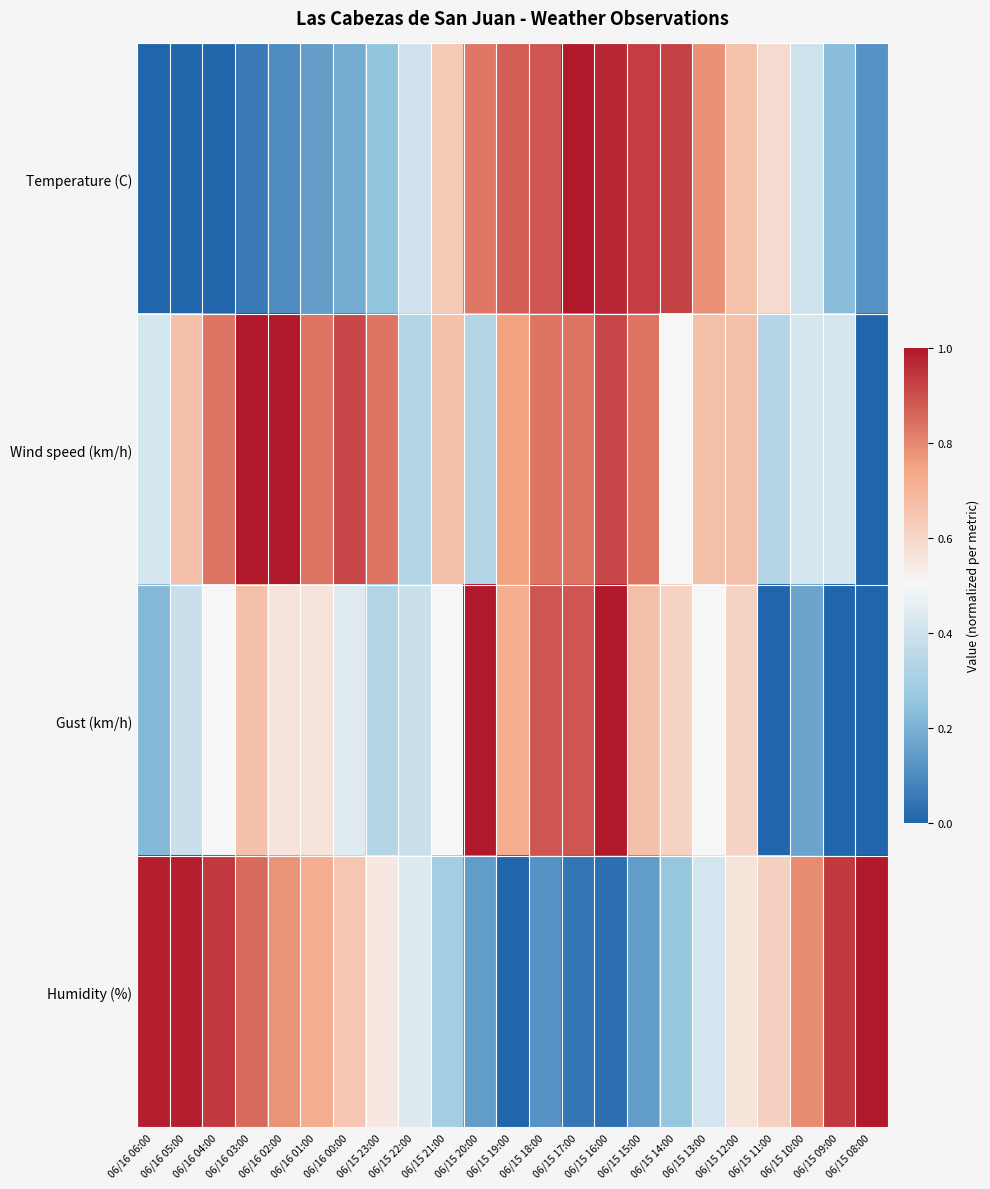

Count the number of categories in the chart.

23